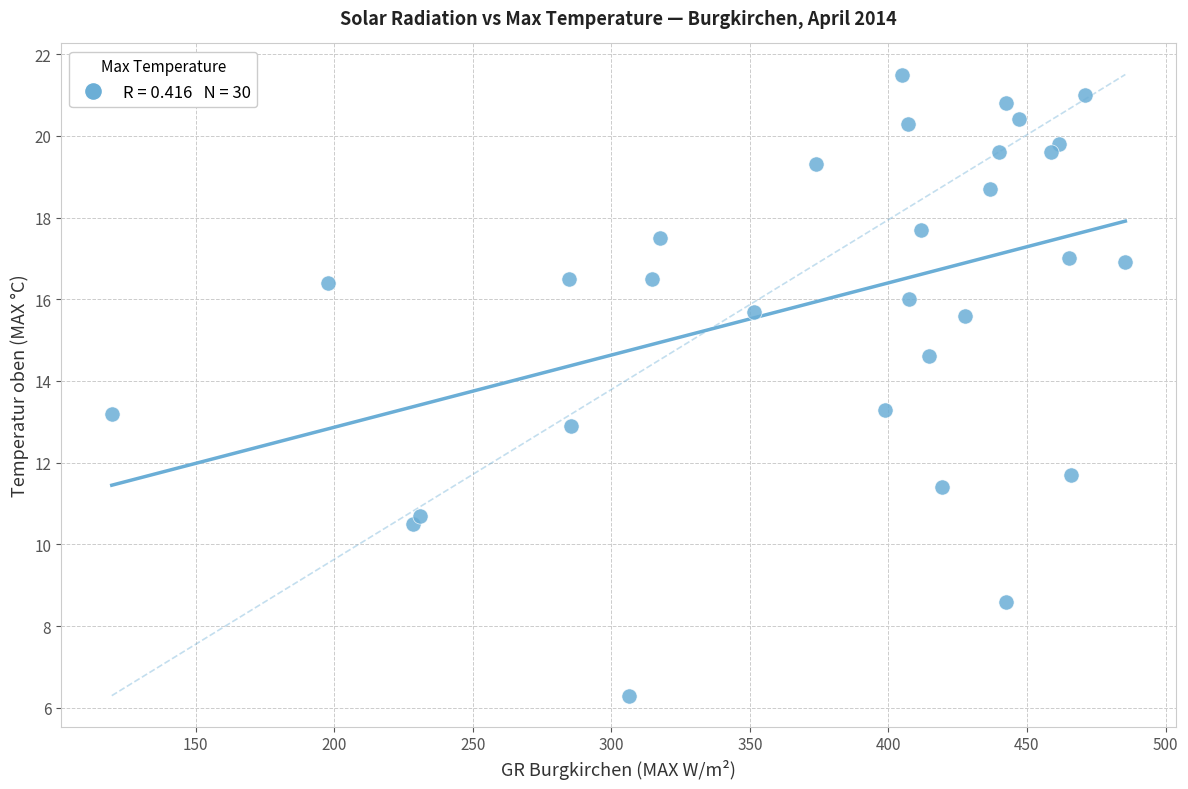

What is the range of Y values (max minus min)?

15.2